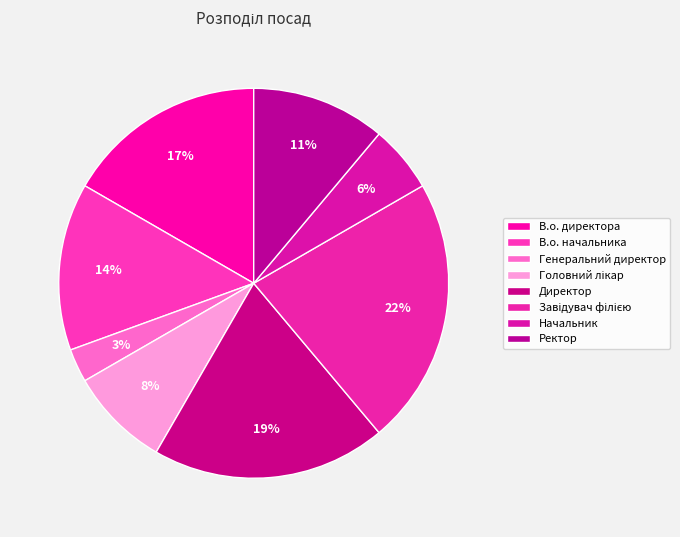

Count the number of slices in the pie.

8